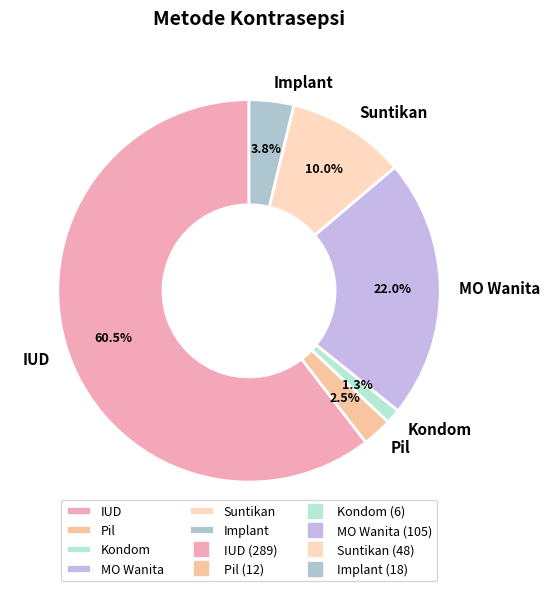

What is the majority slice?

IUD